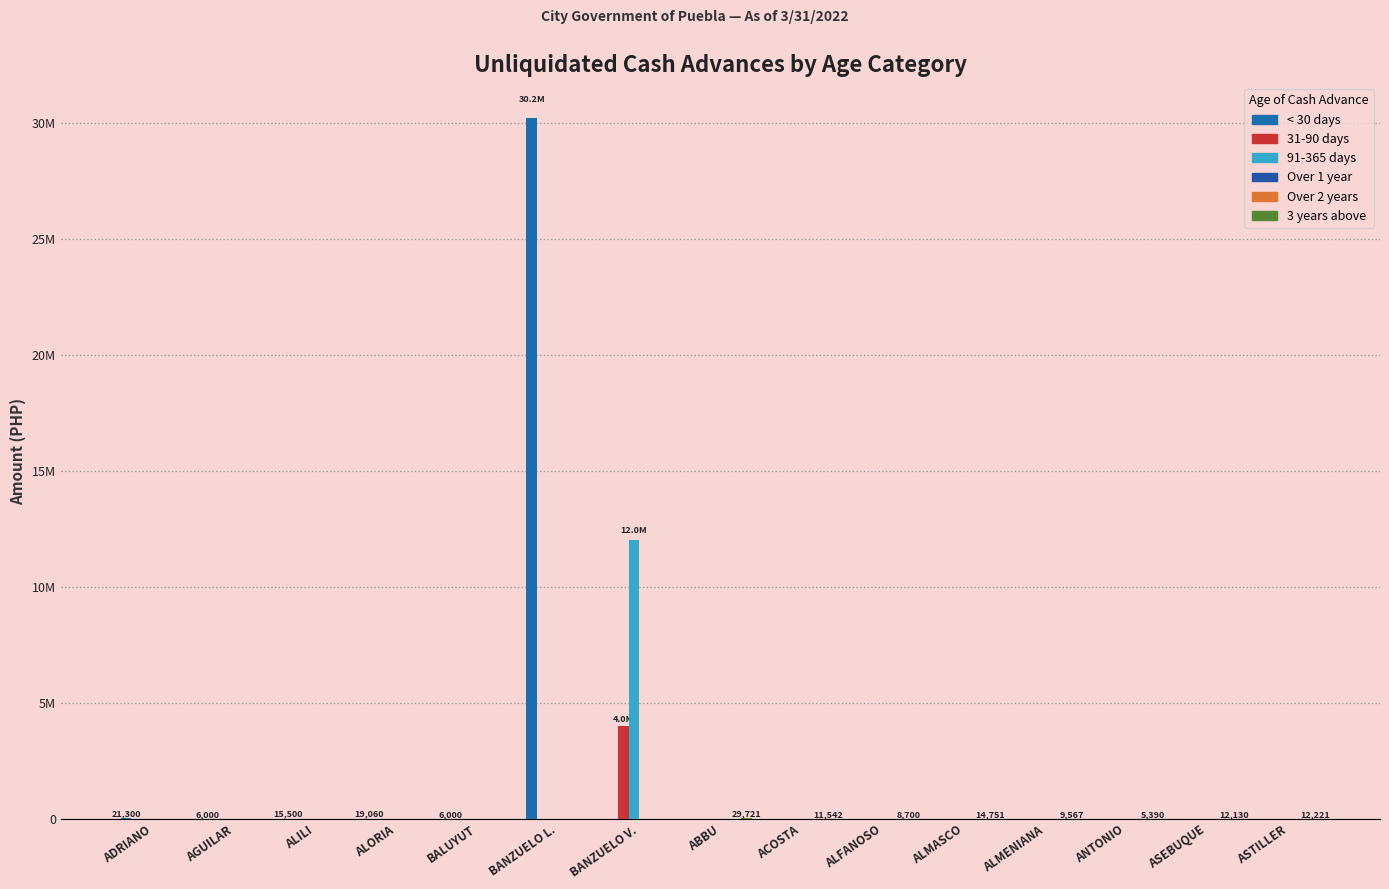

What is the difference between the maximum and minimum values in the 91-365 days series?

12000000